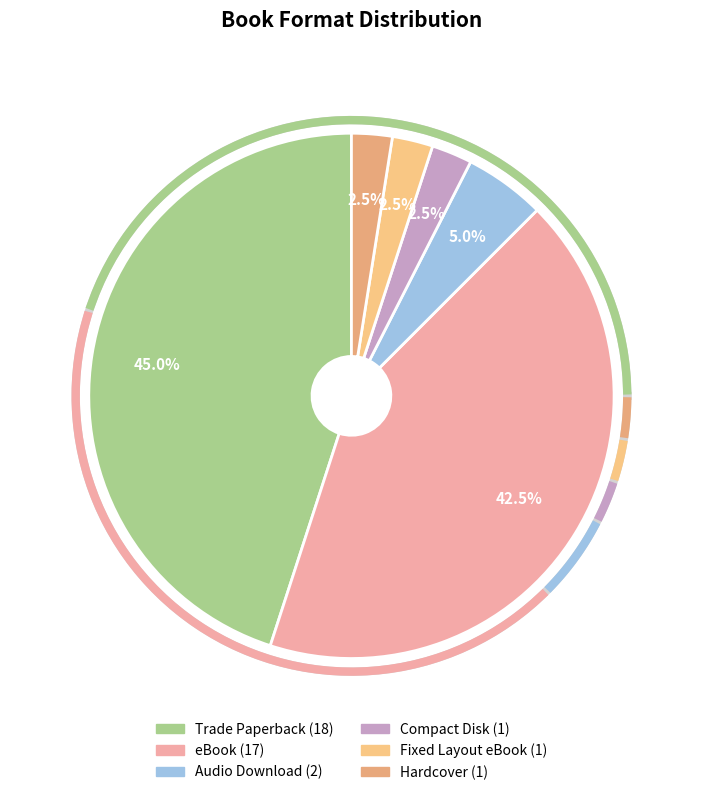

How many slices are in this pie chart?

6